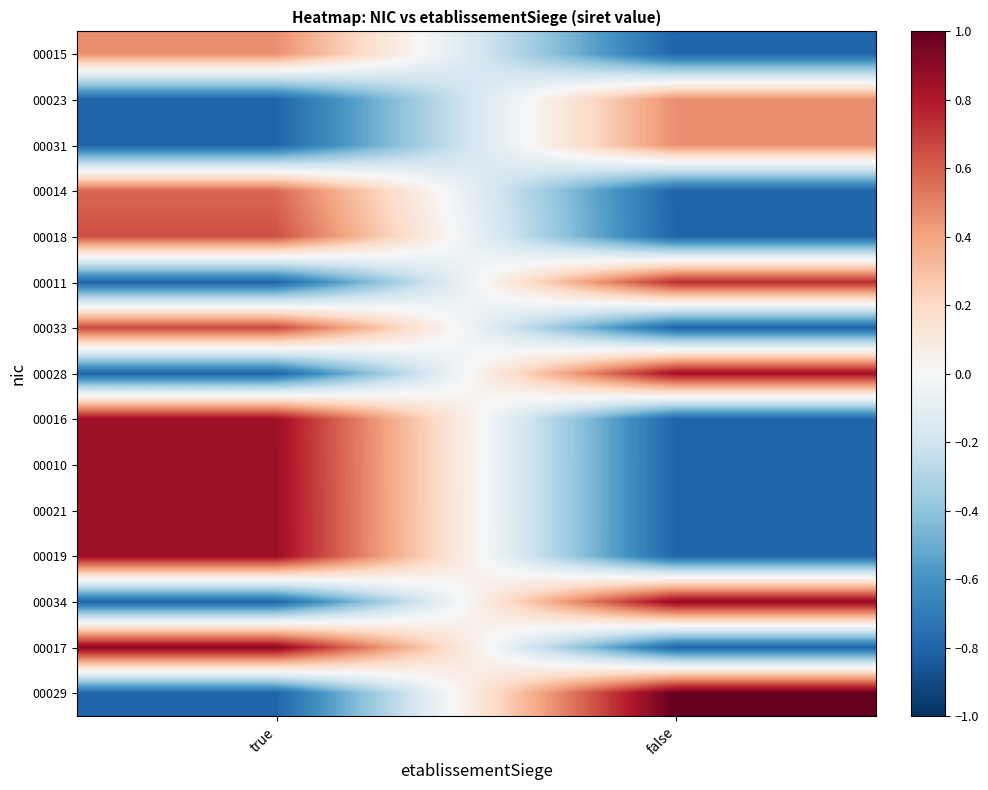

Which series has the largest total across all categories?

00029